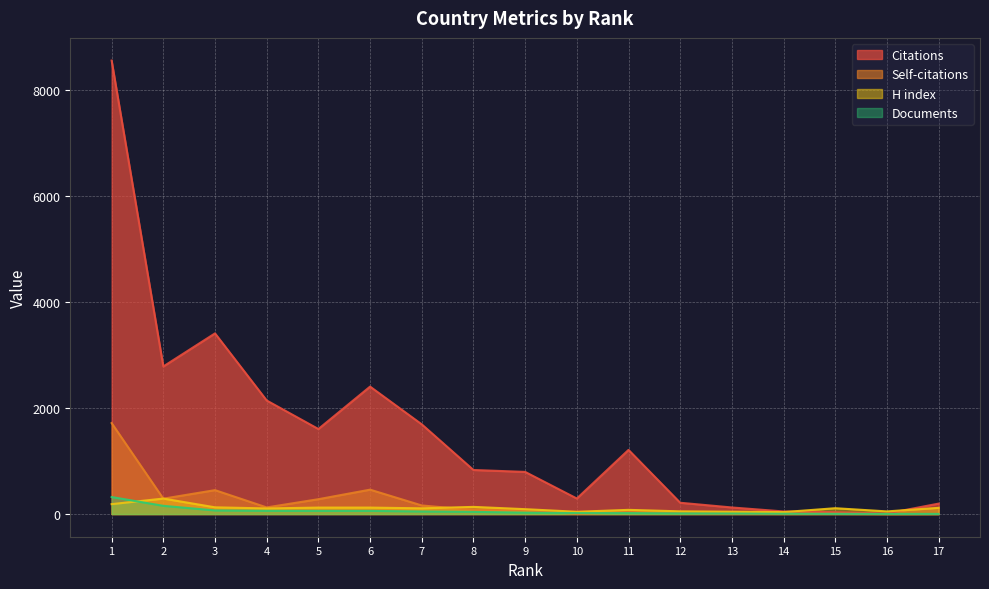

After their last crossing, which series has the higher values: H index or Documents?

H index